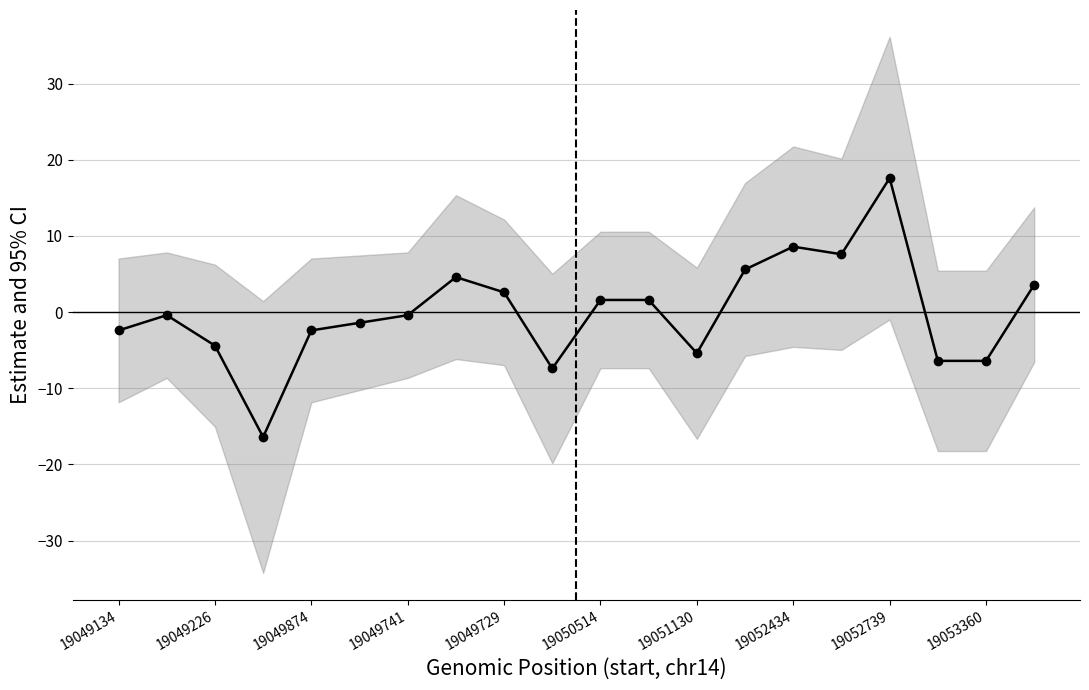

What is the value of the 8th point from the left?

4.6